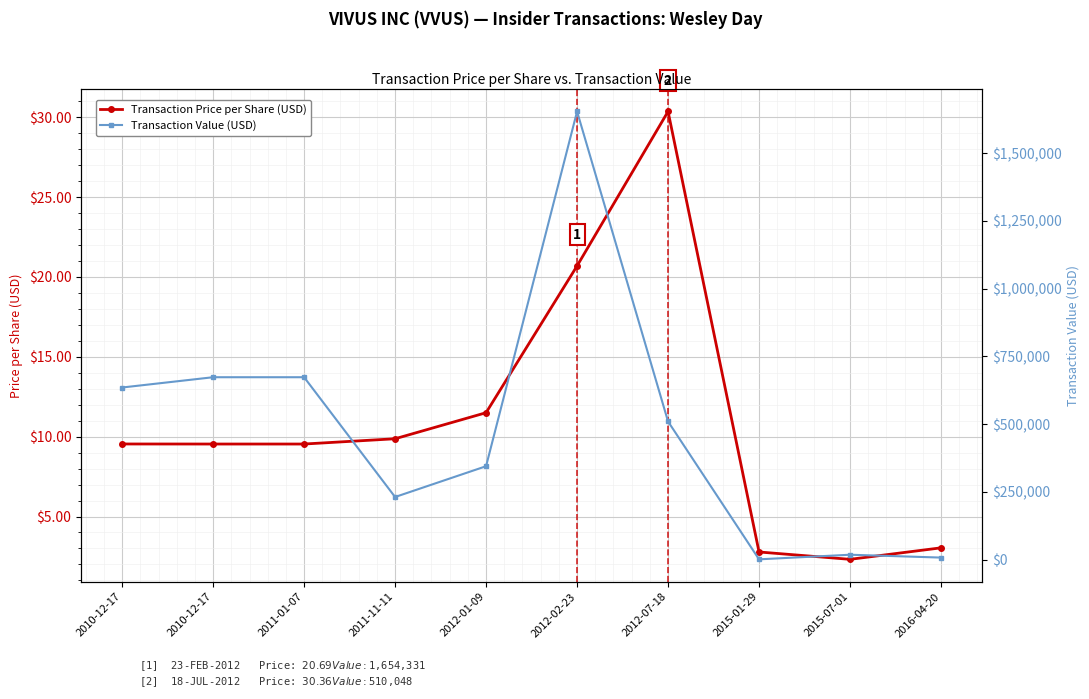

What is the difference between the highest and lowest values at 2015-07-01?

18281.7